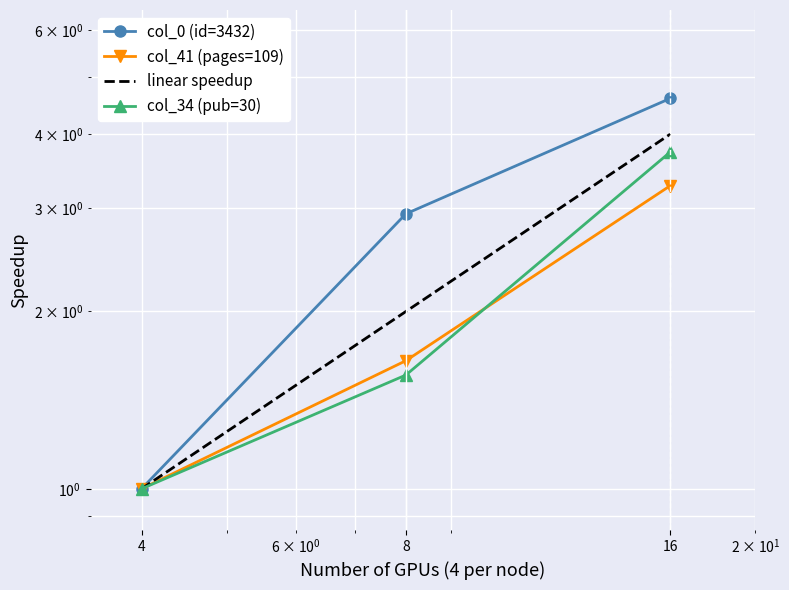

What is the difference between the col_0 (id=3432) values at 8 and 16?

1.7